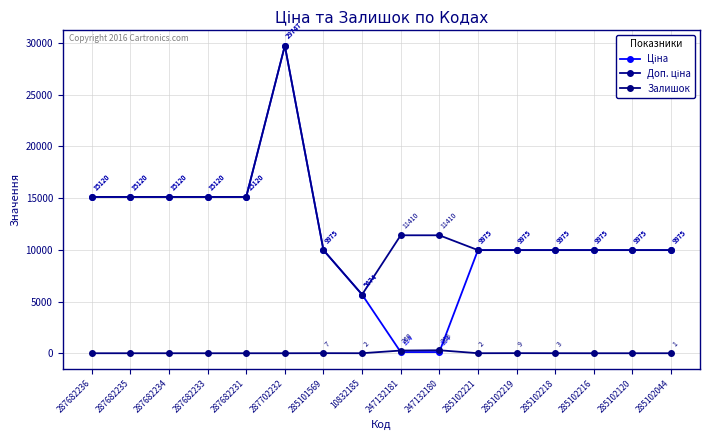

Where is the first local maximum for Залишок?

285101569